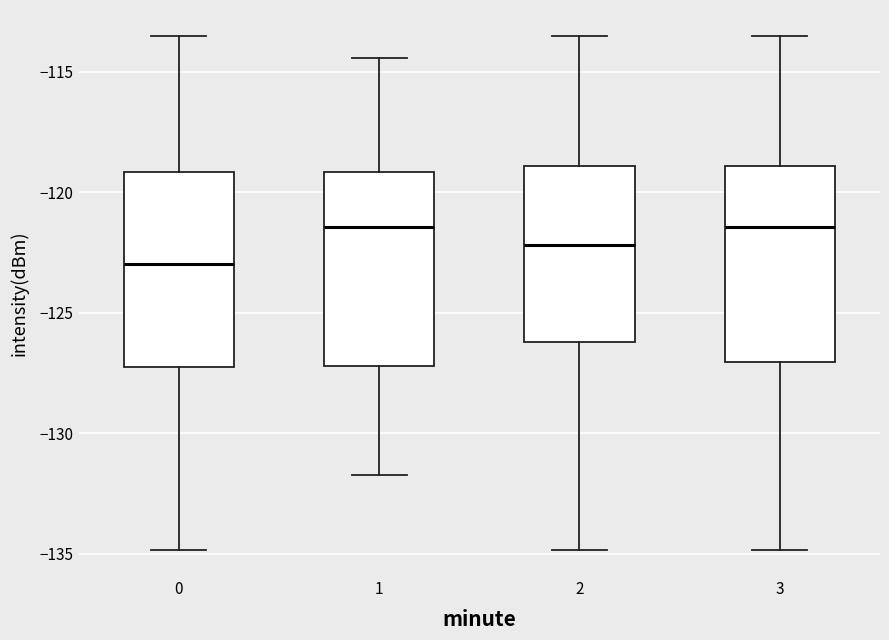

Where does the median line of the box at x = 2 sit on the y-axis? The values are not printed on the chart, so give them approximately, as read against the axis.

-122.0